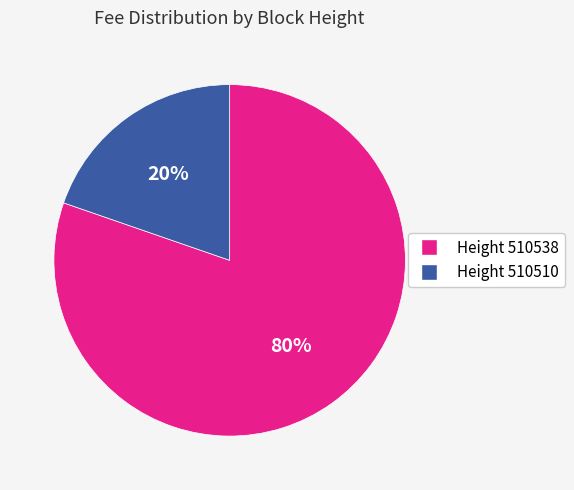

Is there a majority slice in this chart?

Yes